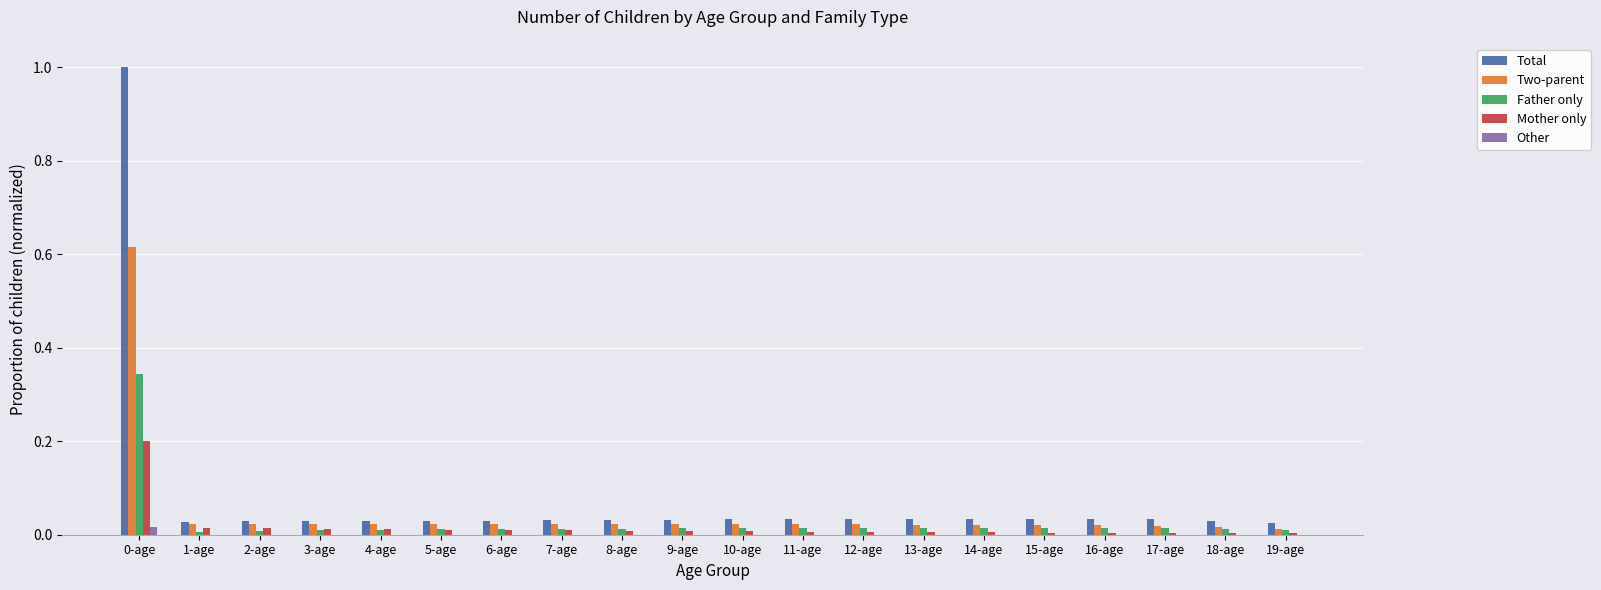

Does the chart contain stacked bars?

No